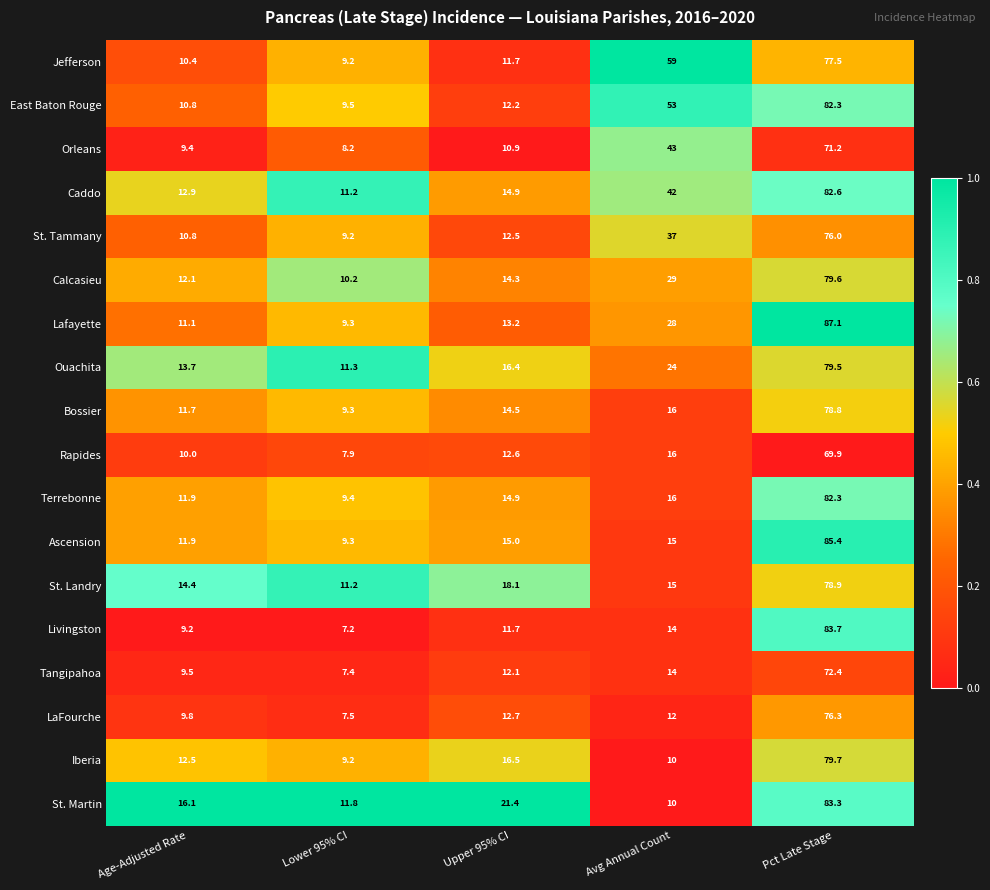

What value does the Orleans series have at Upper 95% CI?

10.9